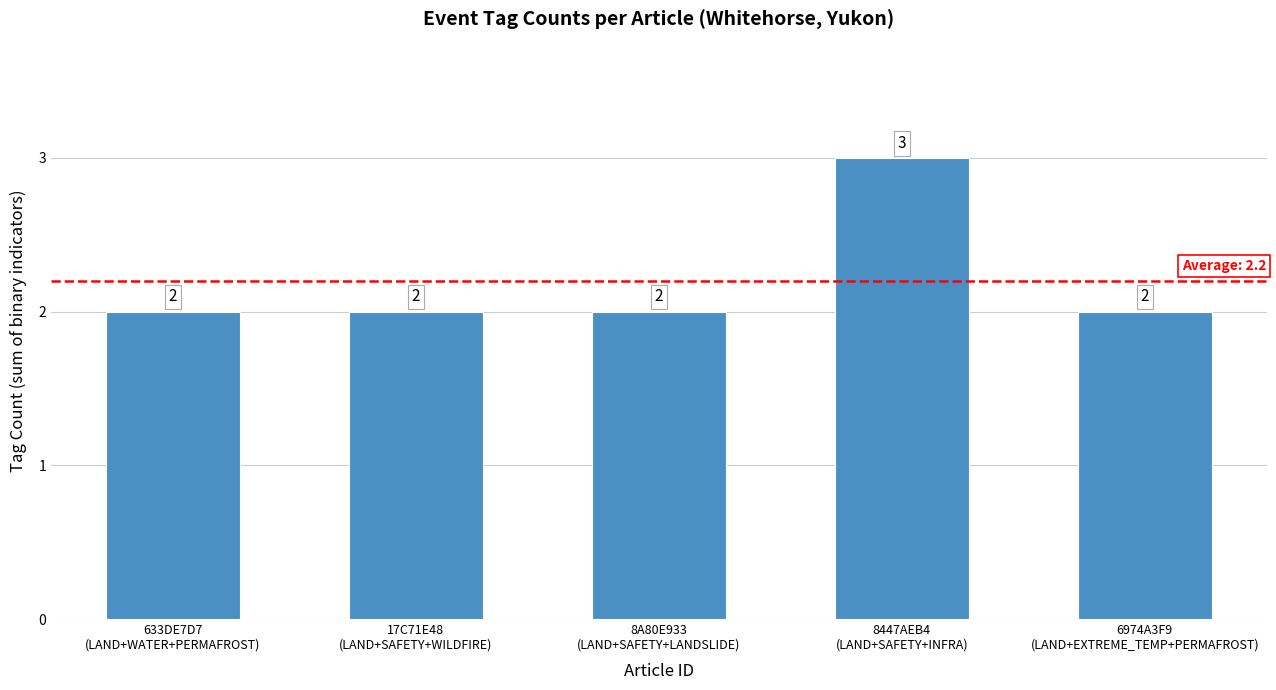

What is the maximum value shown in the chart?

3